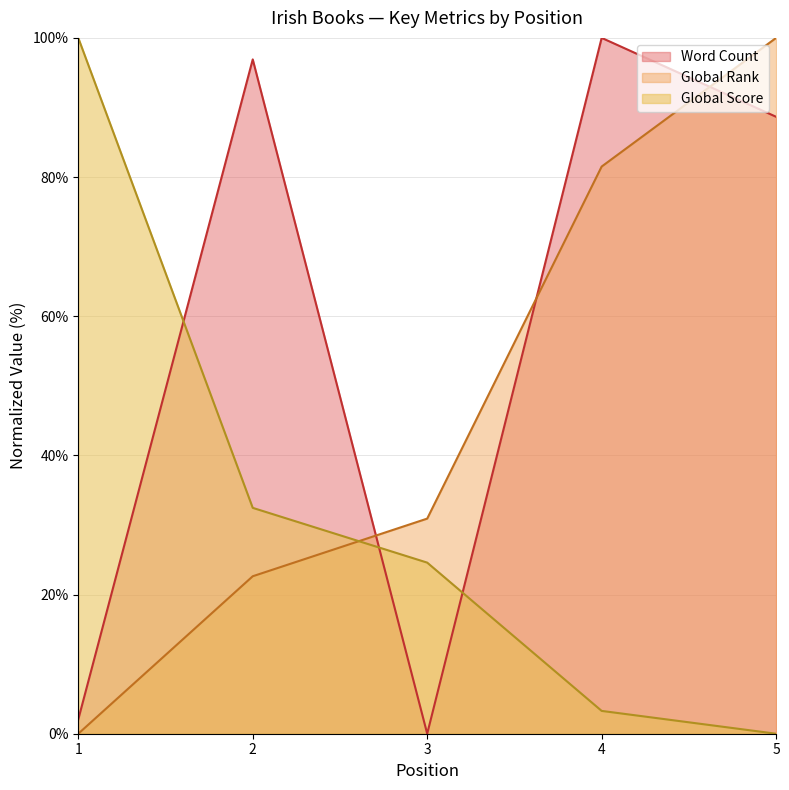

Reading left to right, what are all the values shown in this chart?

Word Count: 2.1	96.9	0.0	100.0	88.7
Global Rank: 0.0	22.6	30.9	81.5	100.0
Global Score: 100.0	32.5	24.6	3.3	0.0